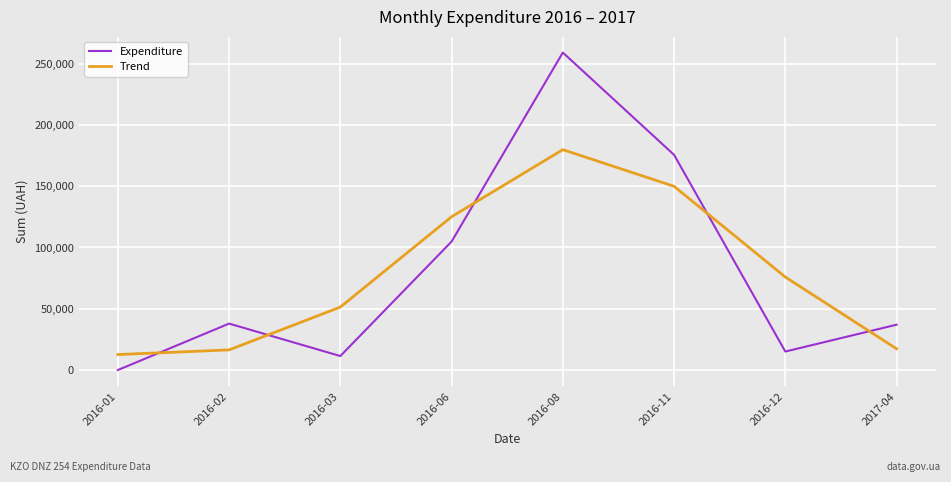

Does the chart display data point markers on the line(s)?

No